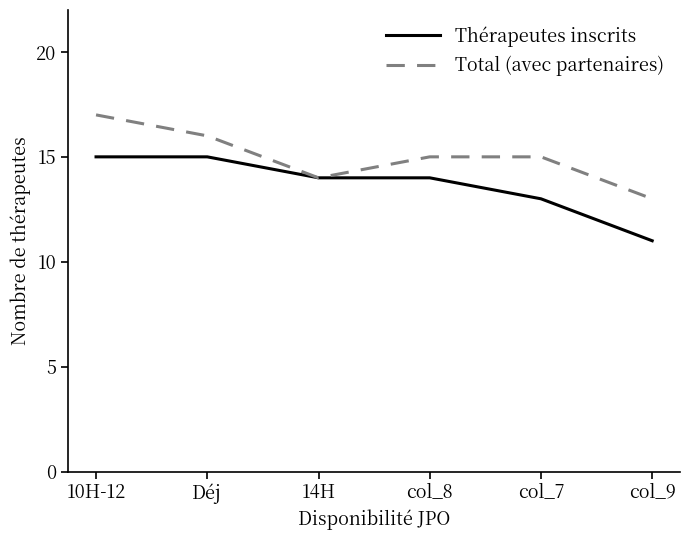

Reading left to right, extract all data points from this chart.

Thérapeutes inscrits: 10H-12=15	Déj=15	14H=14	col_8=14	col_7=13	col_9=11
Total (avec partenaires): 10H-12=17	Déj=16	14H=14	col_8=15	col_7=15	col_9=13